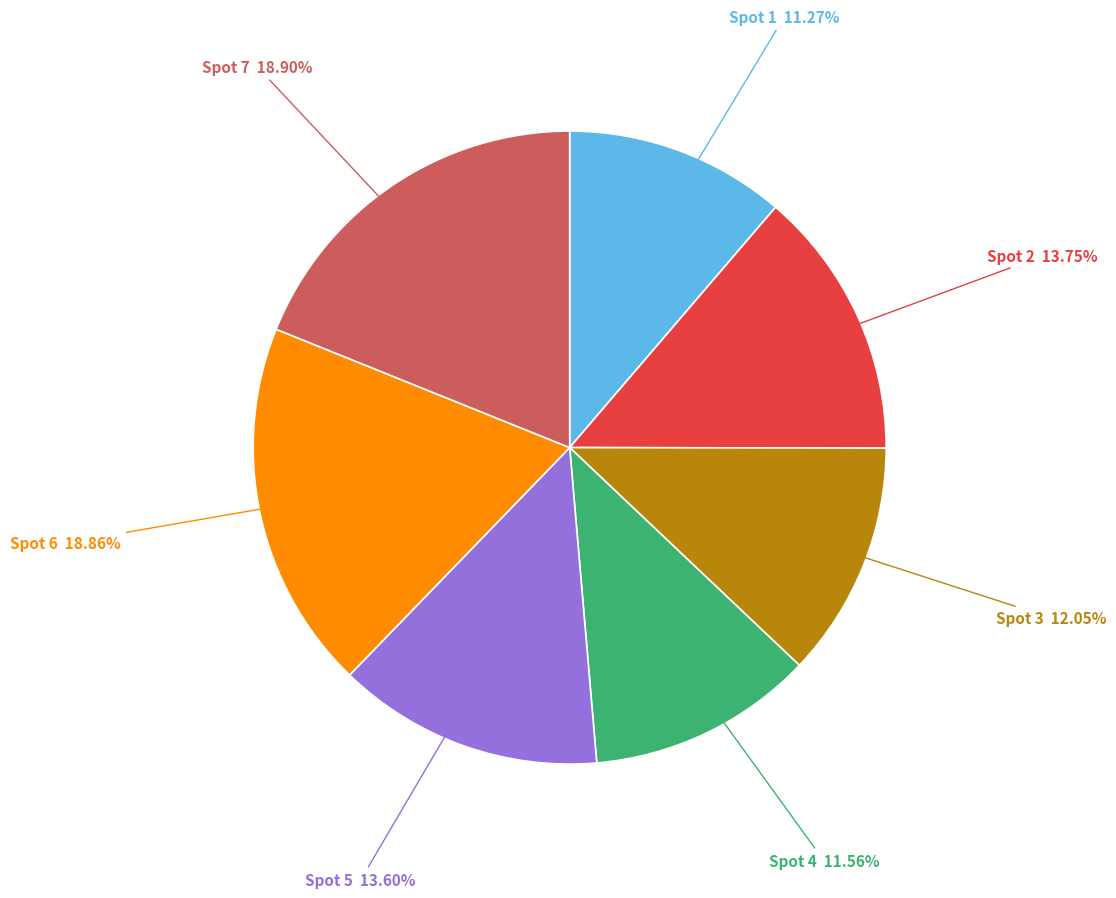

Is there any slice that represents more than half of the pie?

No